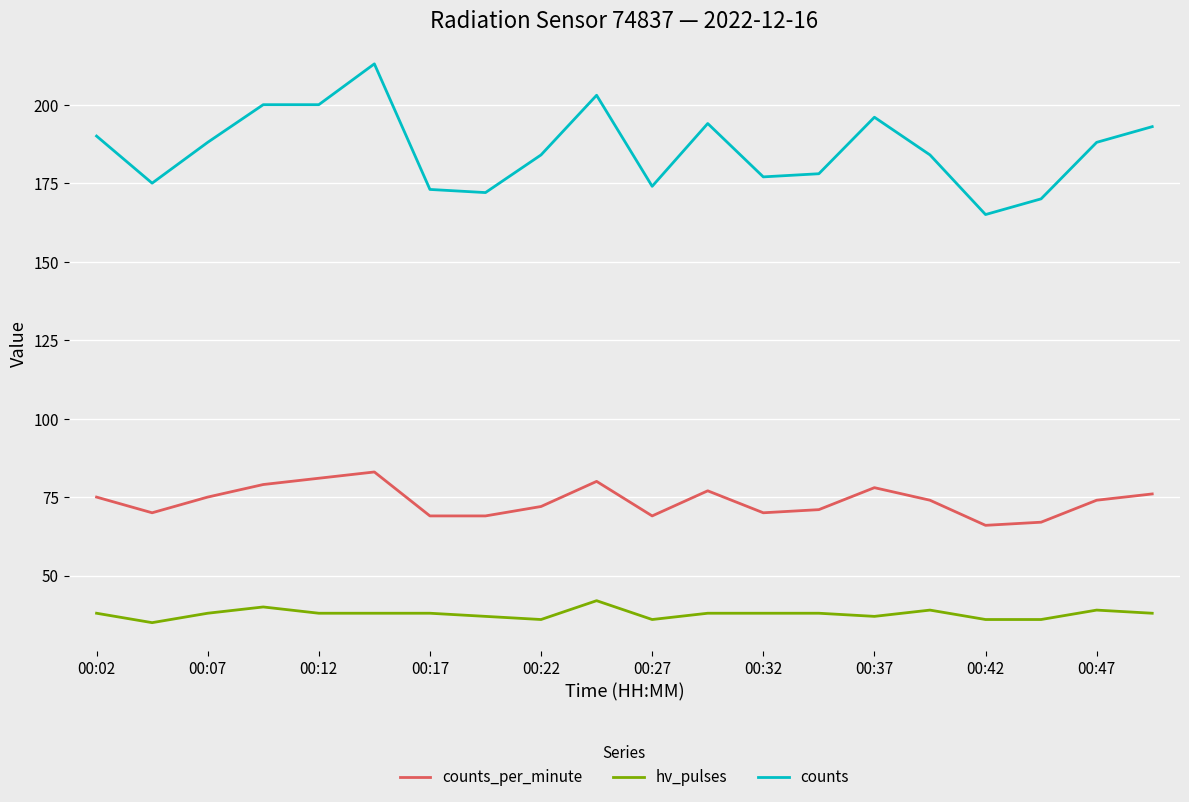

Which series has the widest spread of values?

counts